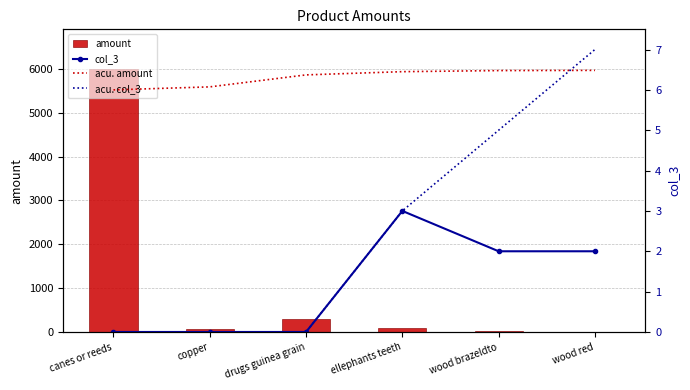

The value of col_3 at wood red is 2.0. True or false?

True